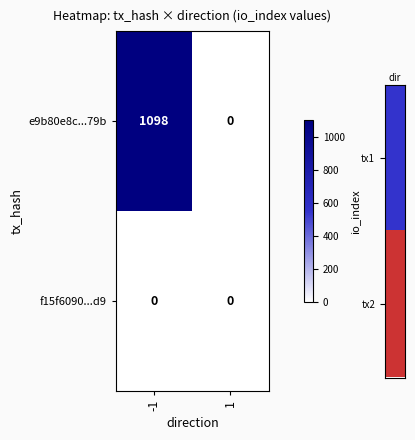

Reading left to right, what are all the values shown in this chart?

e9b80e8c...79b: 1098	0
f15f6090...d9: 0	0